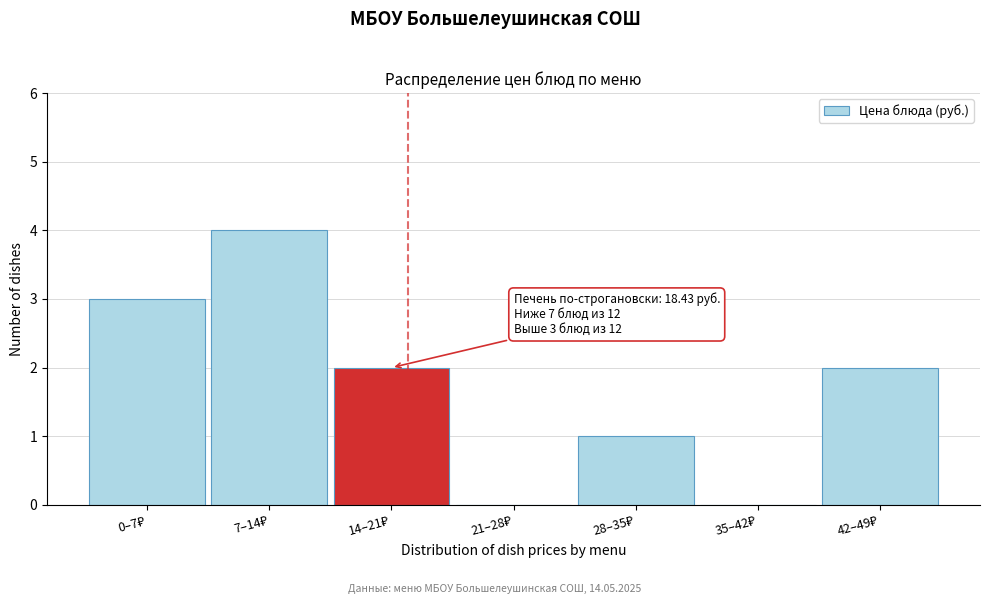

What is the maximum value shown in the chart?

4